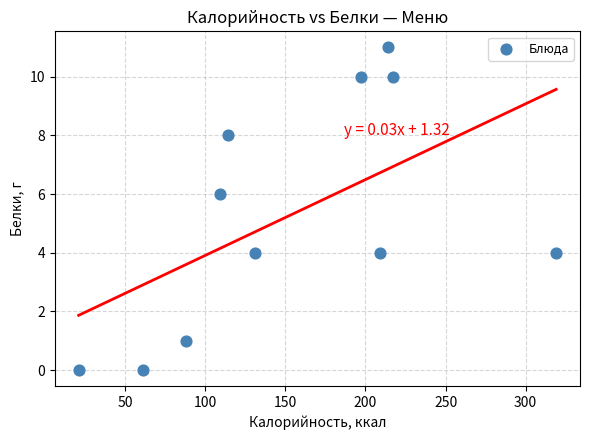

What is the range of X values (max minus min)?

298